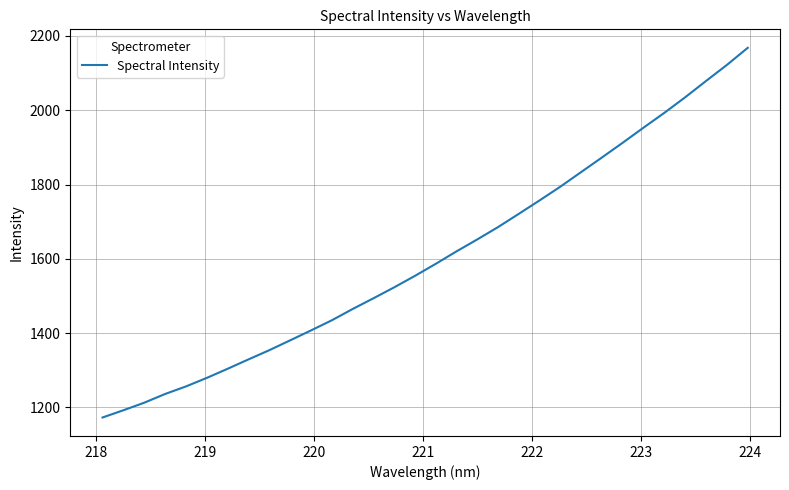

Is this an area chart (filled region under the line)?

No